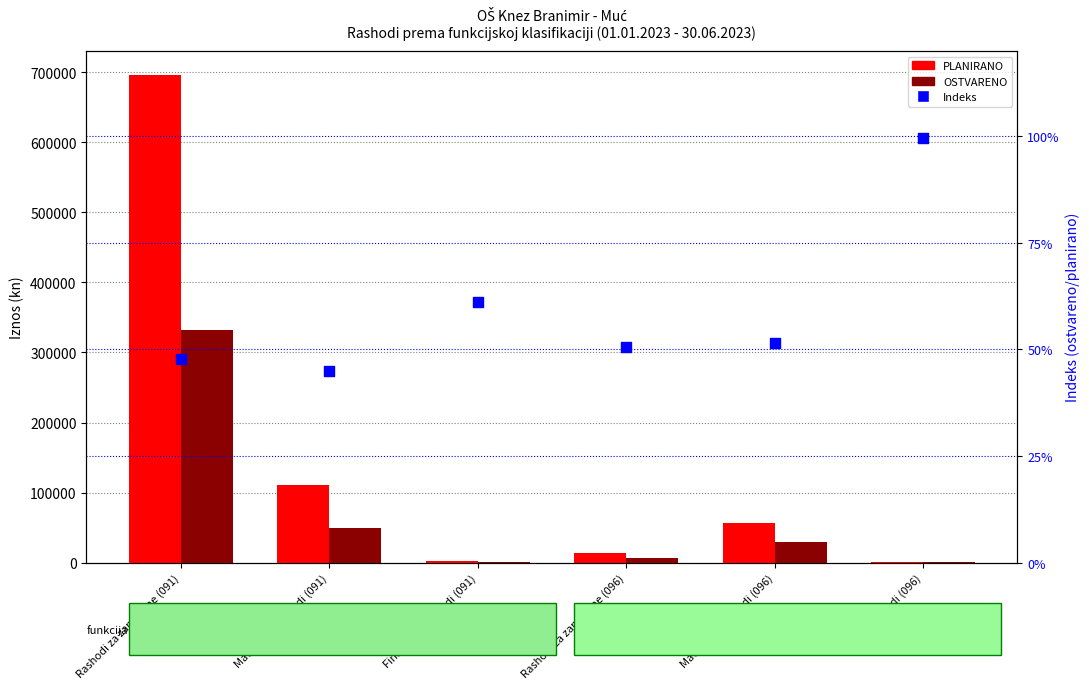

What are all the series names shown in the legend?

PLANIRANO, OSTVARENO, Indeks